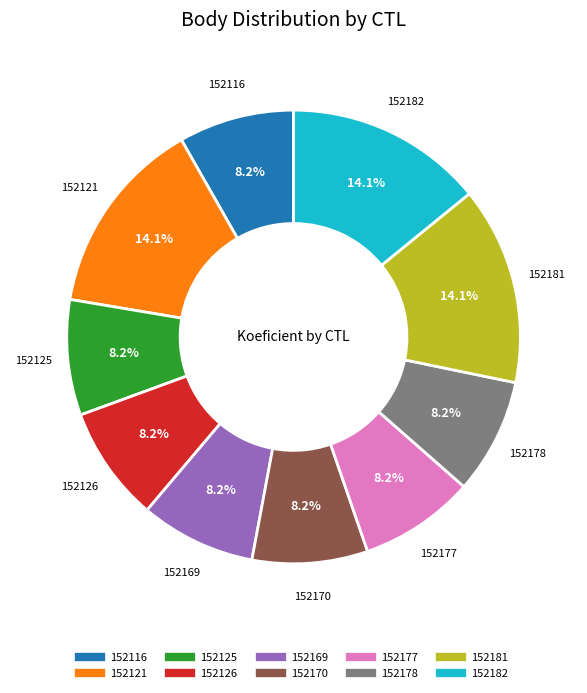

Which has a higher value, 152121 or 152116?

152121